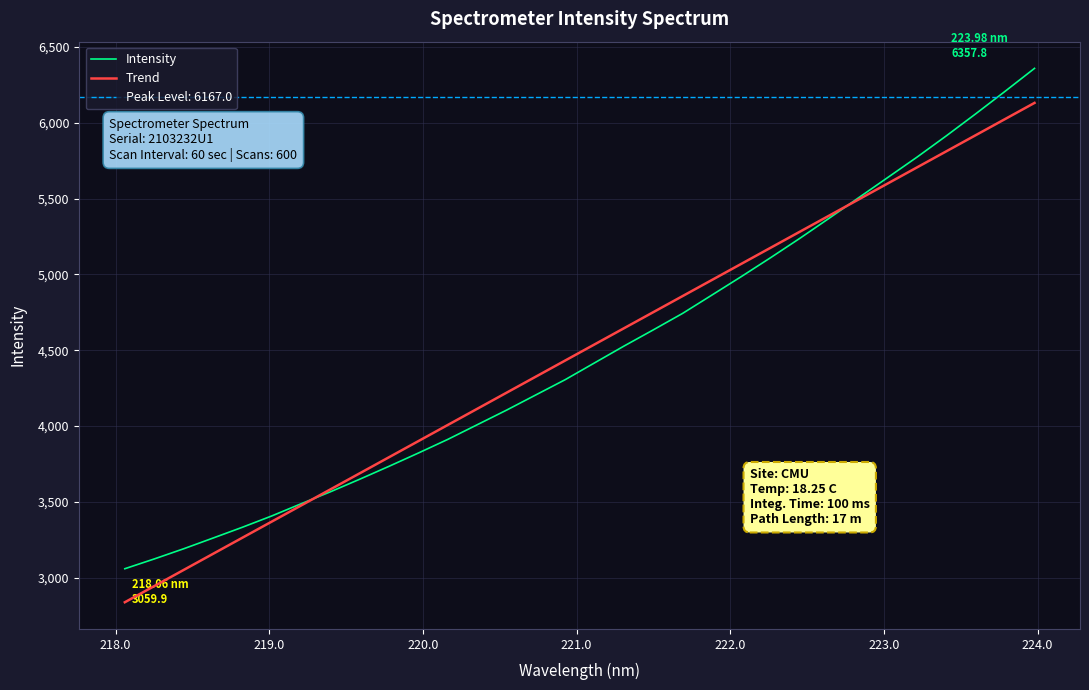

What is the maximum value for Trend?

6130.1